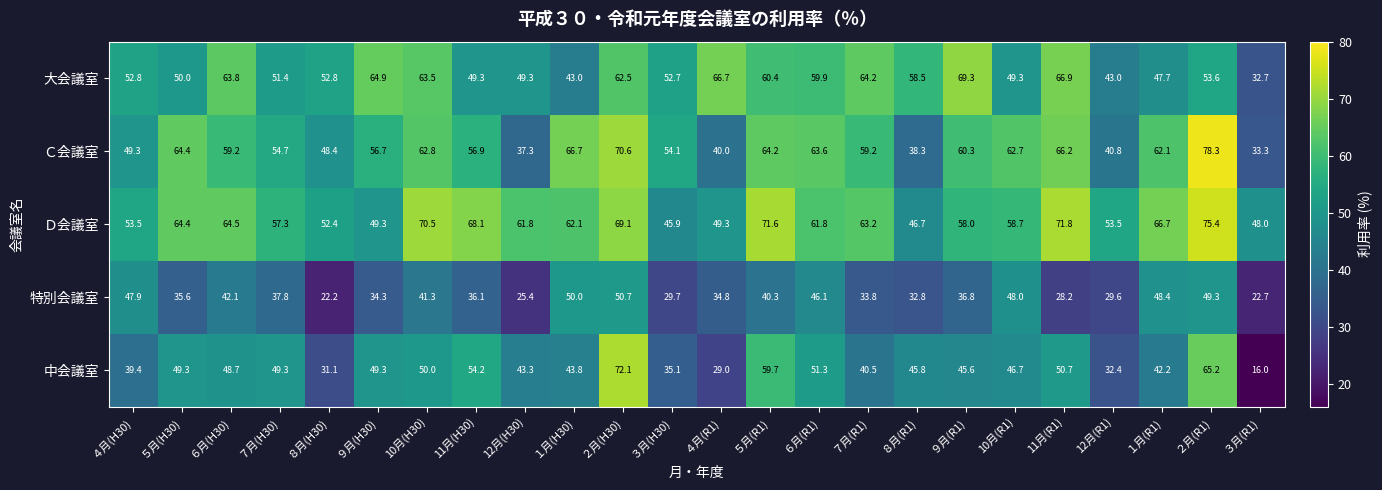

Rank the series by their maximum value, from highest to lowest.

Ｃ会議室, Ｄ会議室, 中会議室, 大会議室, 特別会議室